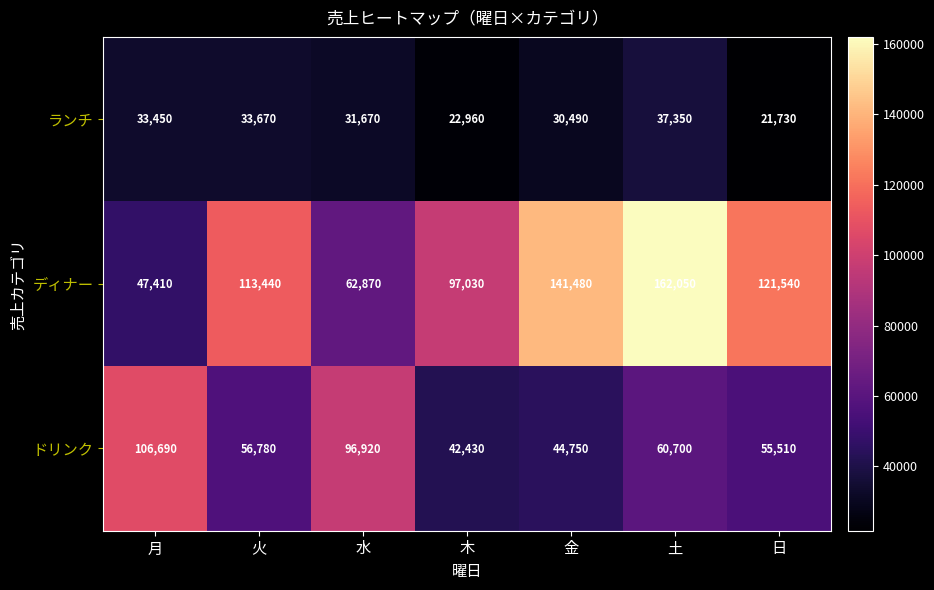

Which series has the widest spread of values?

ディナー